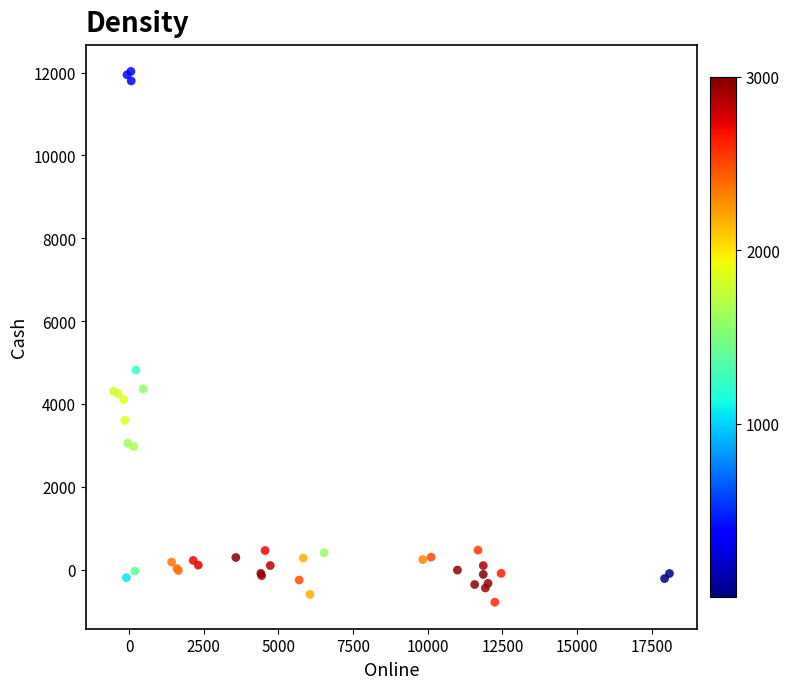

What Y value in the scatter plot is closest to 5620?

4817.1